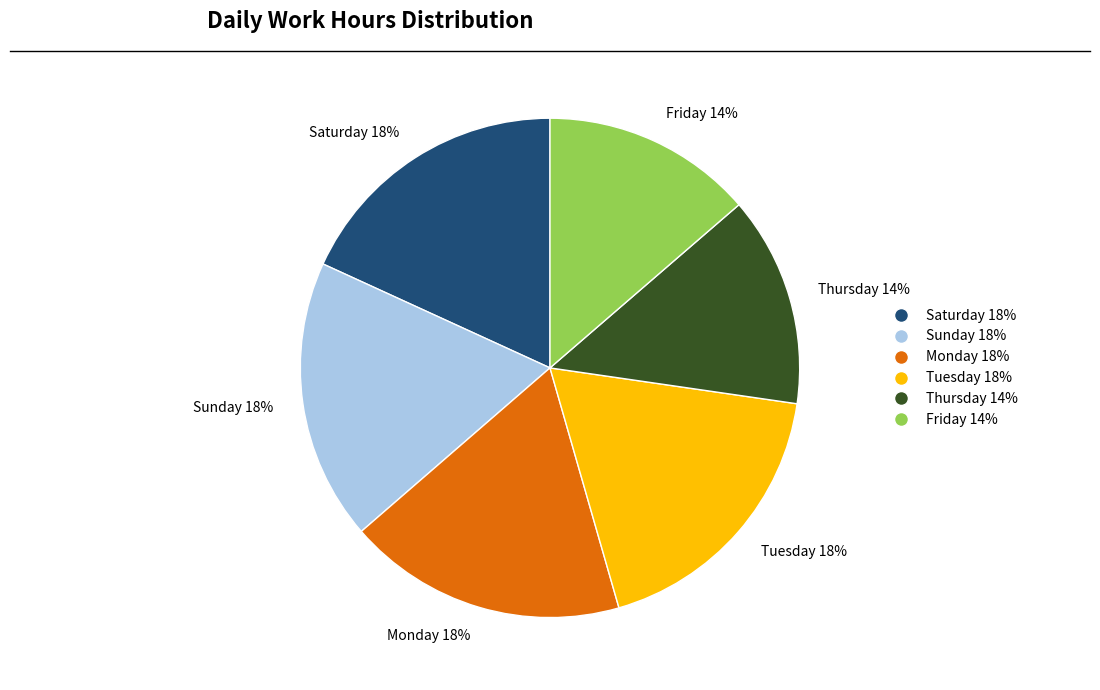

What is the ratio of the value at Monday 18% to the value at Friday 14%?

1.3